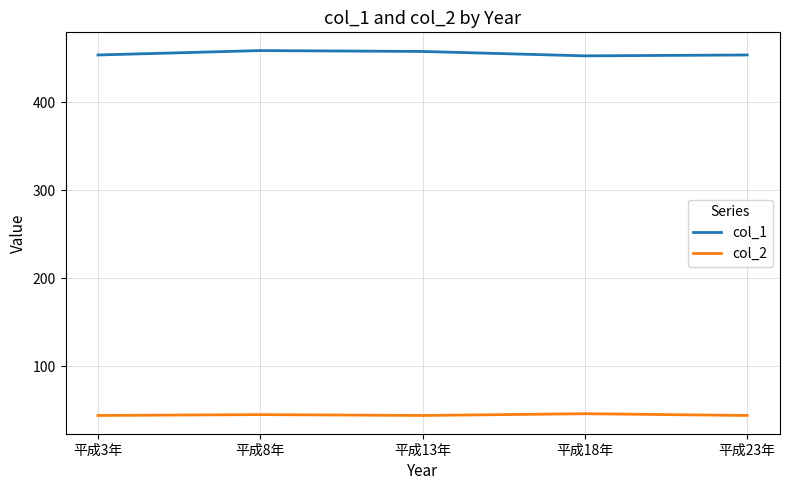

The value of col_2 at 平成23年 is 44. True or false?

True